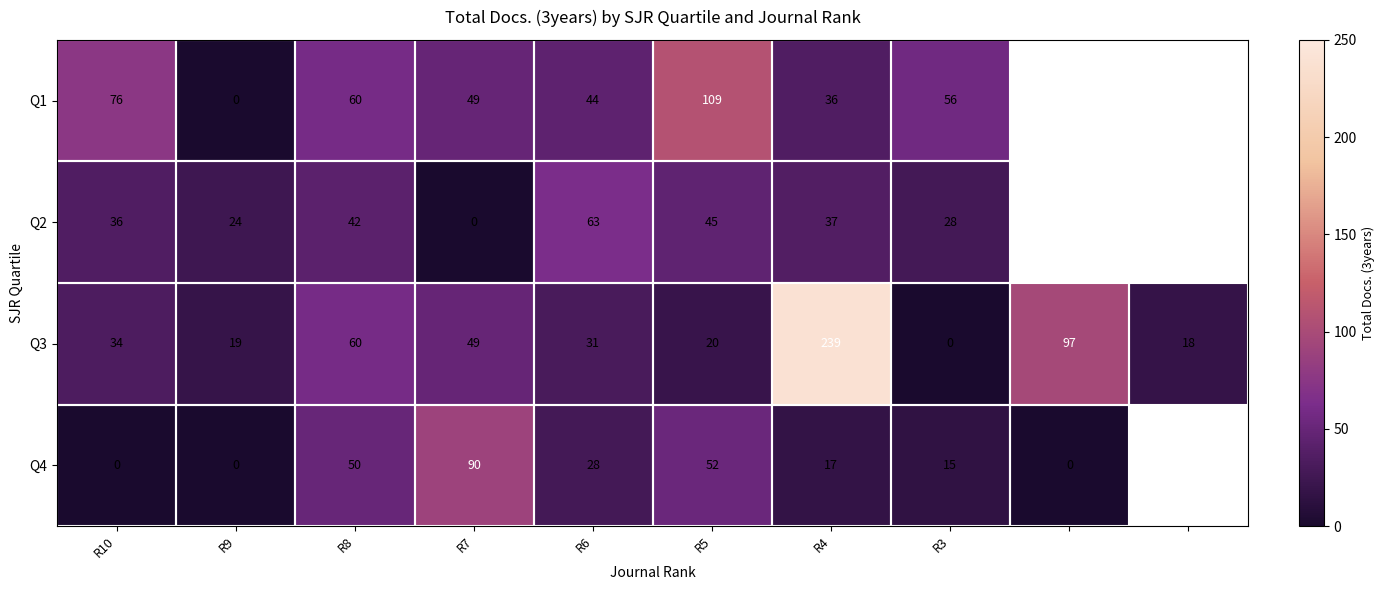

What is the maximum value shown in the chart?

239.0